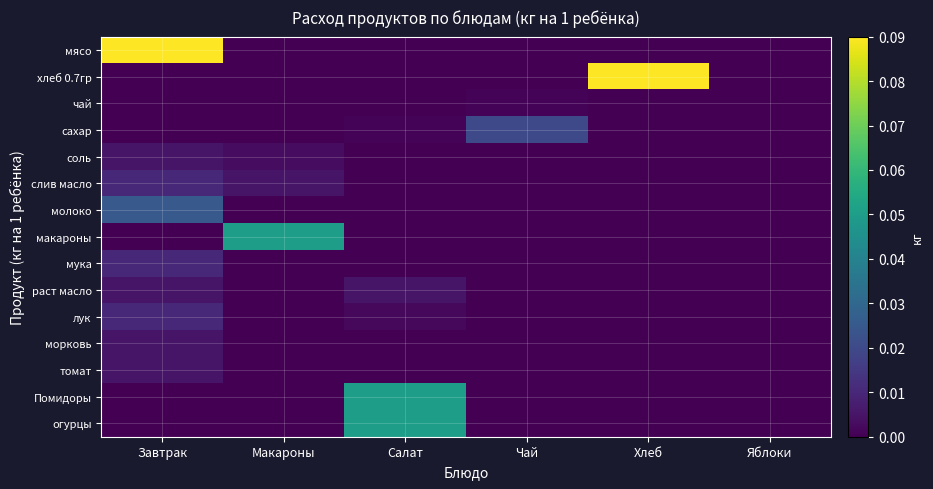

What is the total value across all series at Макароны?

0.1